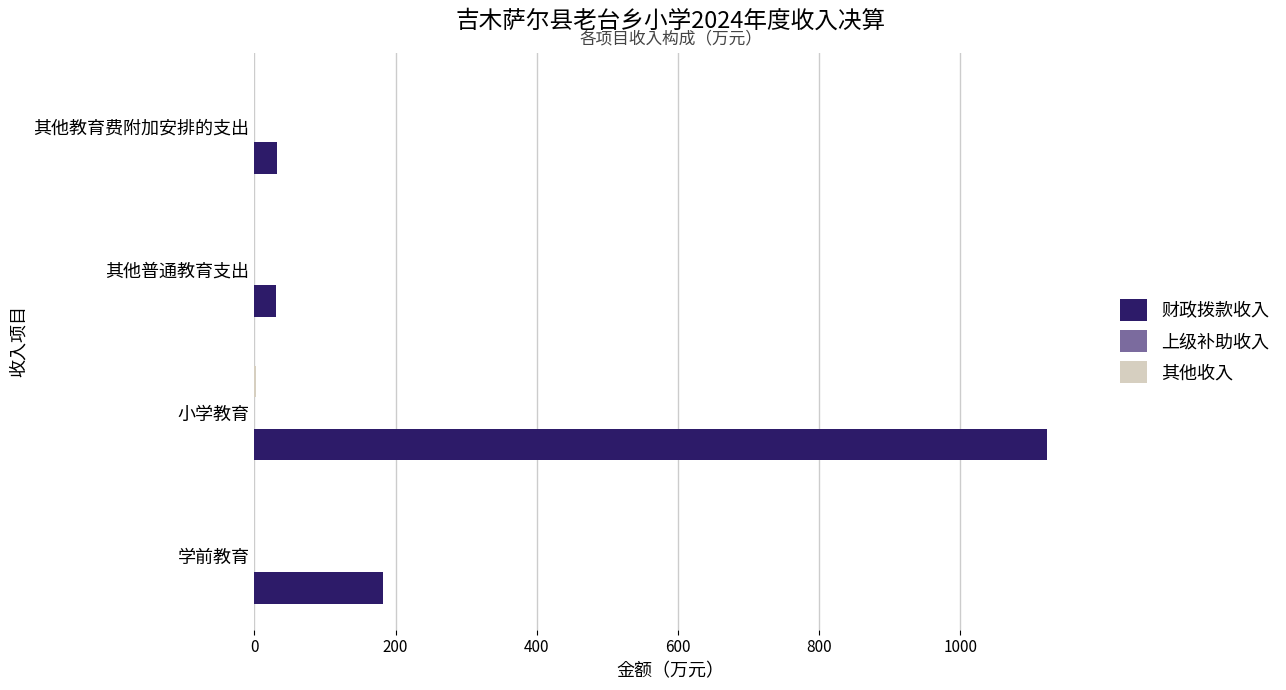

Between 学前教育 and 其他教育费附加安排的支出, which series saw the biggest shift?

财政拨款收入